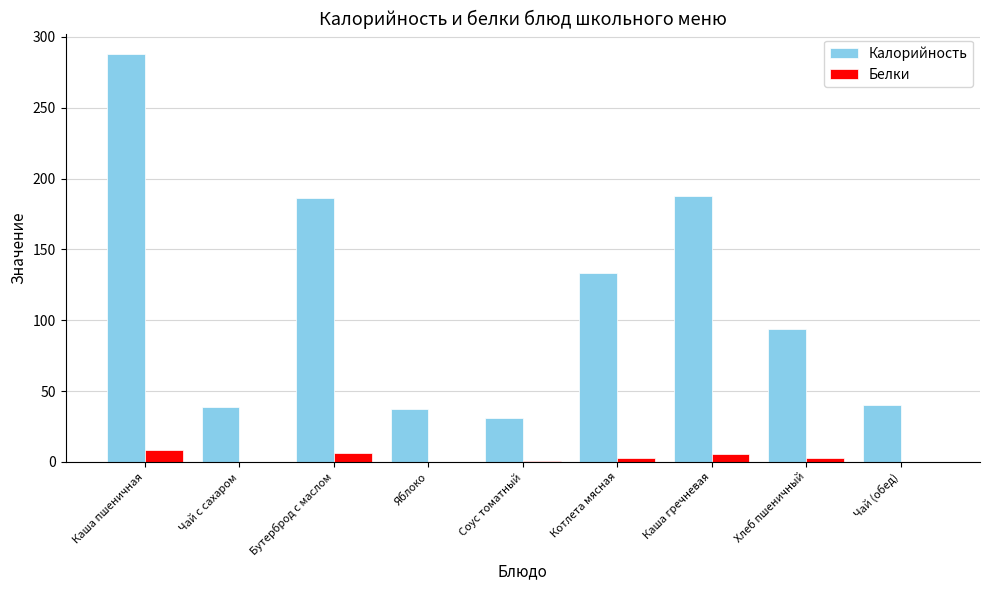

Which series has the largest total across all categories?

Калорийность